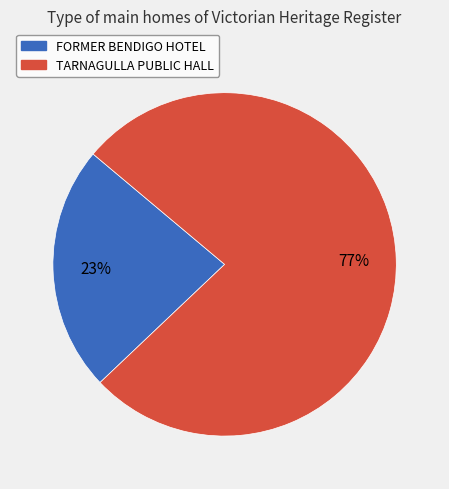

To the nearest percent, what is the difference between the largest and smallest slice percentages?

54%